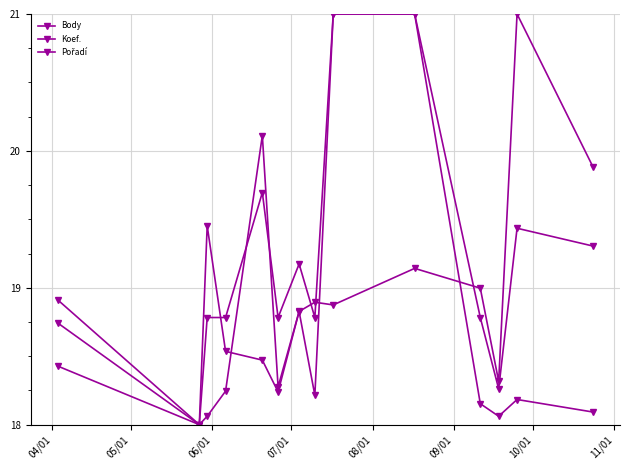

Does the chart have visible grid lines?

Yes